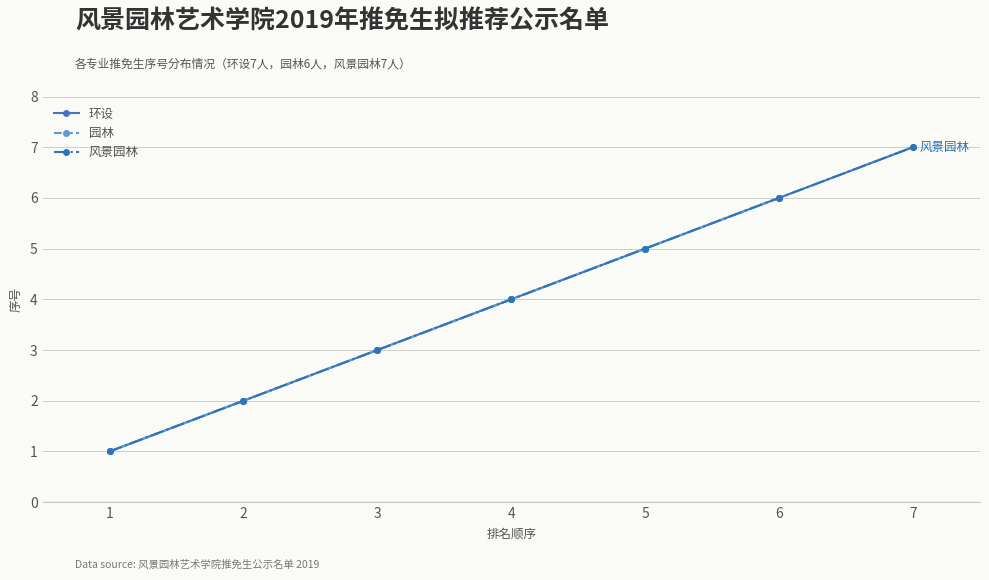

Reading left to right, list all the values displayed in this chart.

环设: 1=1	2=2	3=3	4=4	5=5	6=6	7=7
风景园林: 1=1	2=2	3=3	4=4	5=5	6=6	7=7